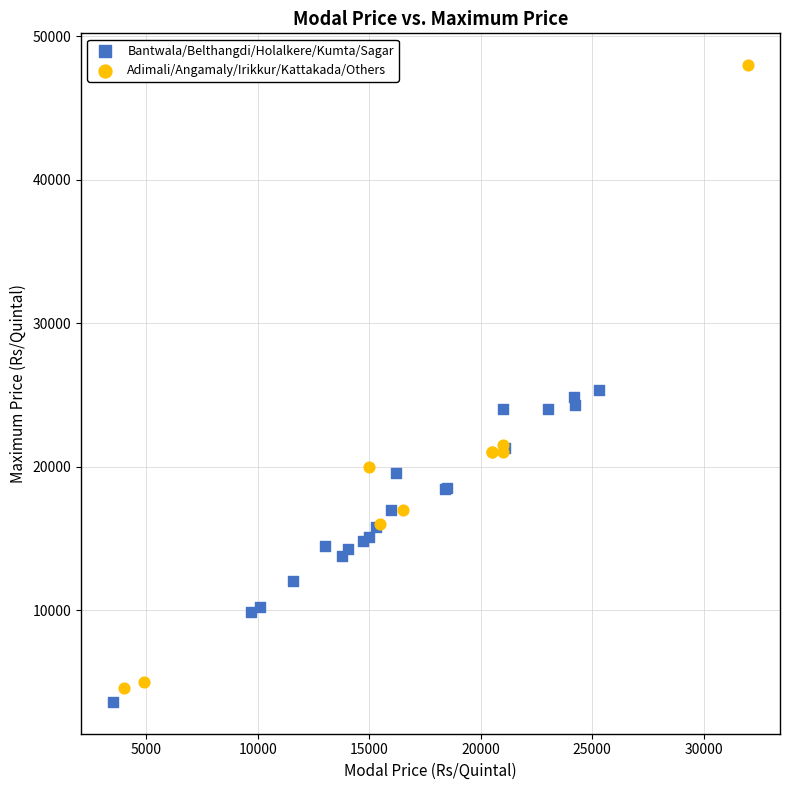

Which series has the widest spread of Y values?

Adimali/Angamaly/Irikkur/Kattakada/Others